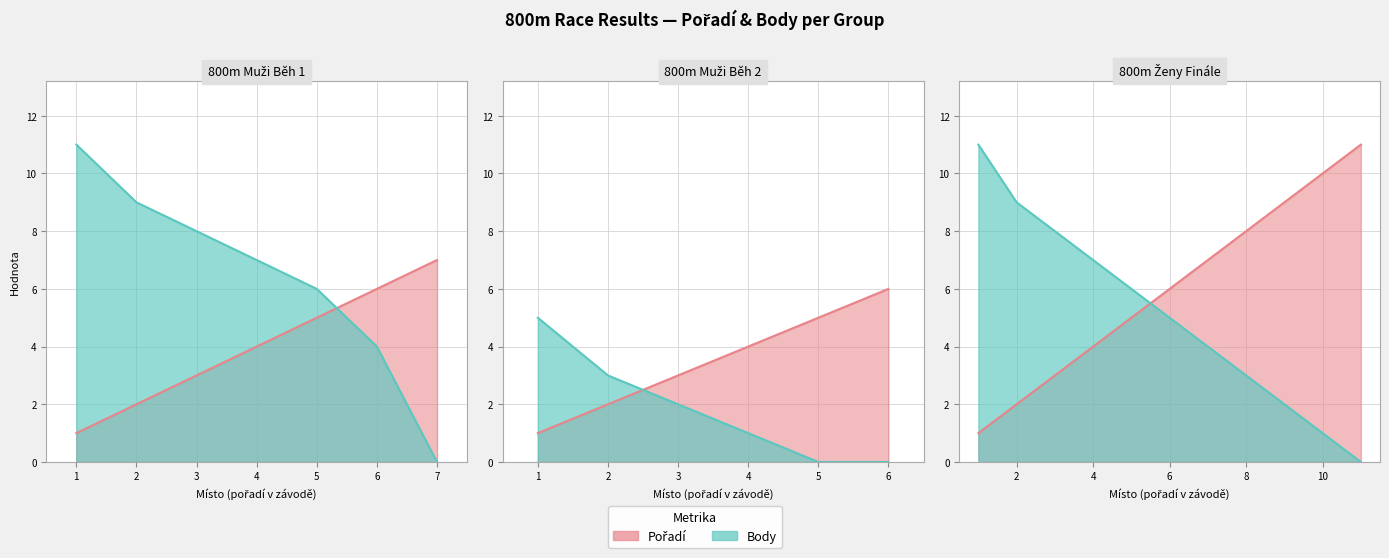

Reading right to left, extract all data points from this chart.

Pořadí: 23=11	22=10	21=9	20=8	19=7	18=6	17=5	16=4	15=3	14=2	13=1	12=6	11=5	10=4	9=3	8=2	7=1	6=7	5=6	4=5	3=4	2=3	1=2	0=1
Body: 23=0	22=1	21=2	20=3	19=4	18=5	17=6	16=7	15=8	14=9	13=11	12=0	11=0	10=1	9=2	8=3	7=5	6=0	5=4	4=6	3=7	2=8	1=9	0=11